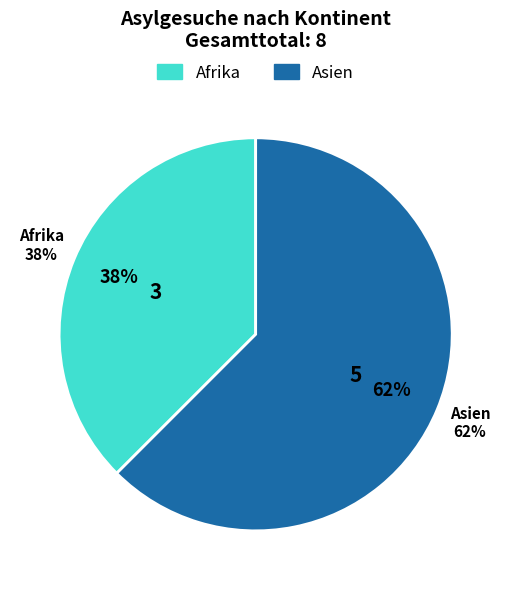

To the nearest percent, what is the combined percentage of Europa and Afrika?

38%